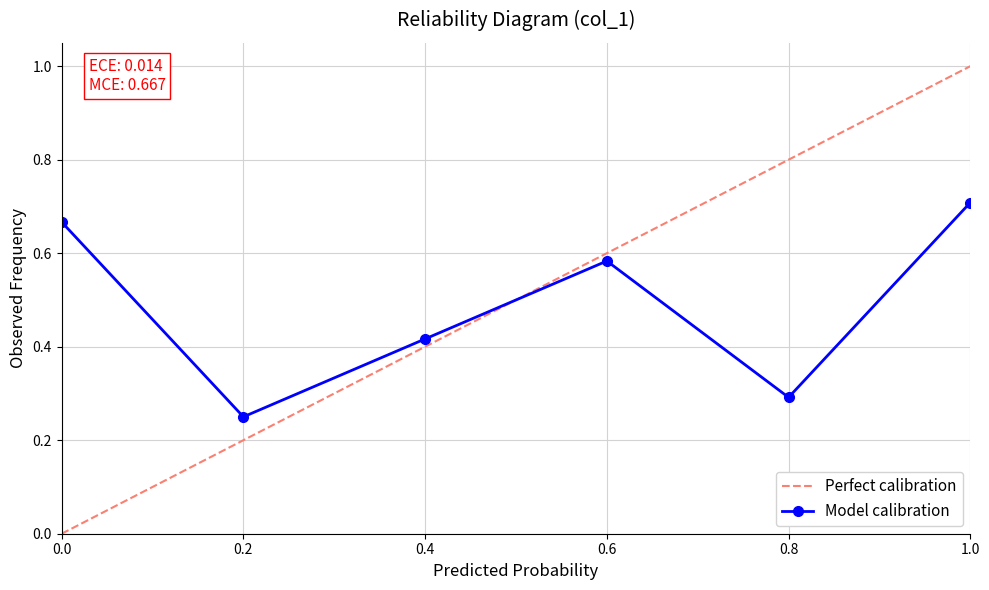

Which series ends up on top after the final intersection of Model calibration and Perfect calibration?

Perfect calibration